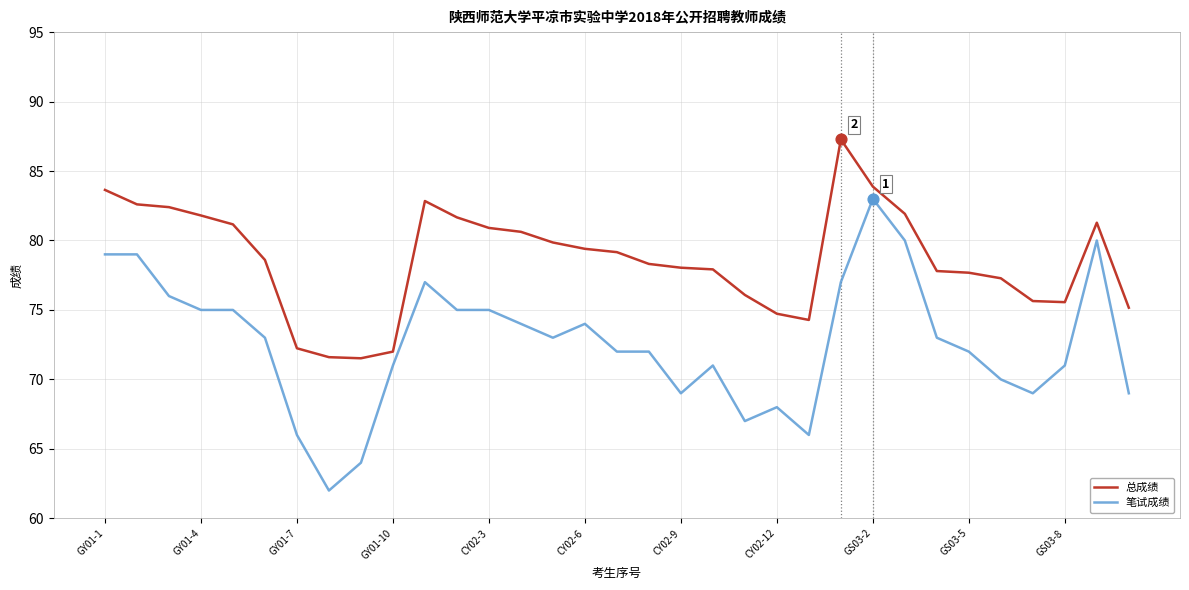

Which series has the largest range (max minus min)?

笔试成绩